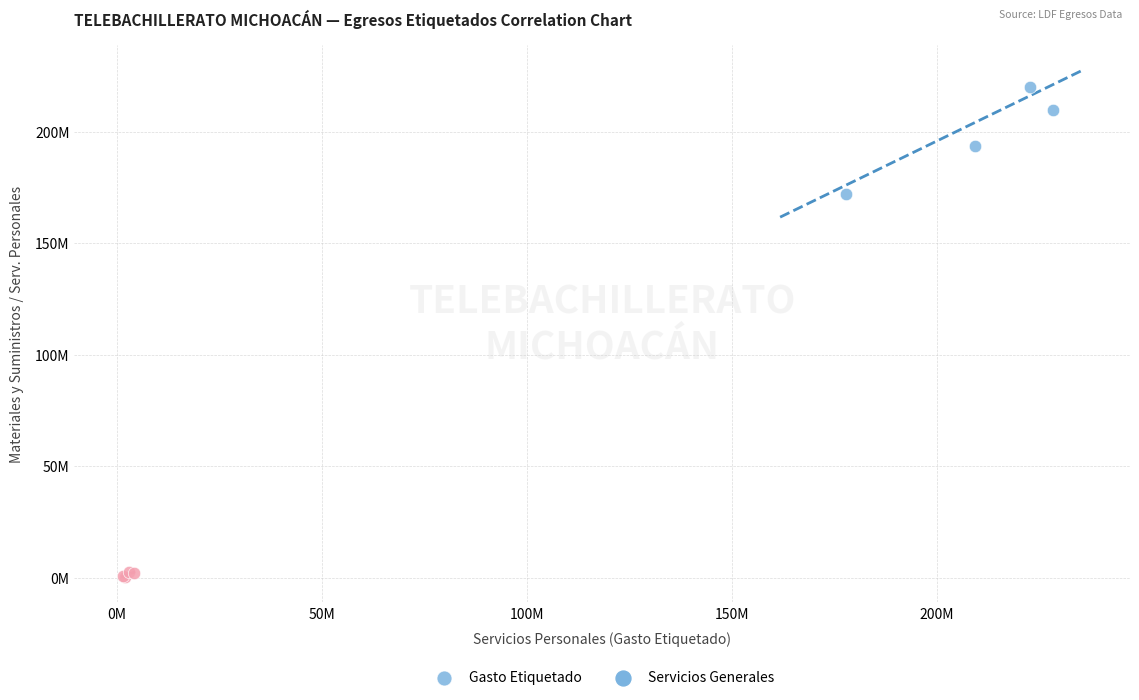

What are all the series names shown in the legend?

Gasto Etiquetado, Servicios Generales